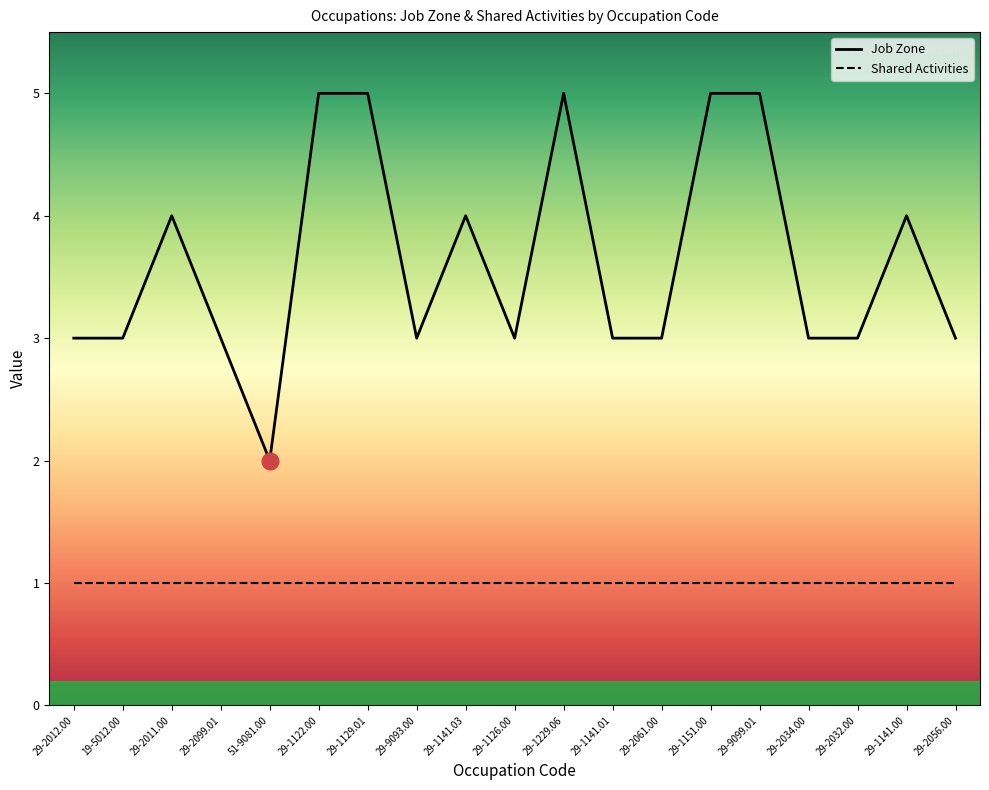

What position from the right is 29-1141.03?

11